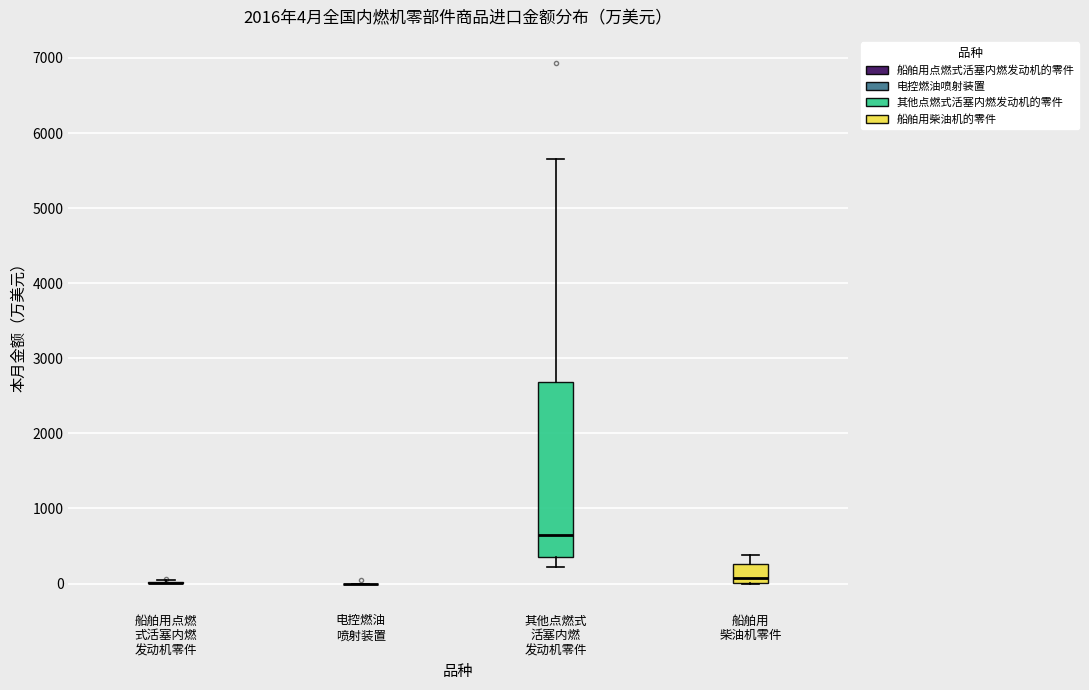

Which box is the tallest, from its lower edge to its upper edge?

其他点燃式 活塞内燃 发动机零件